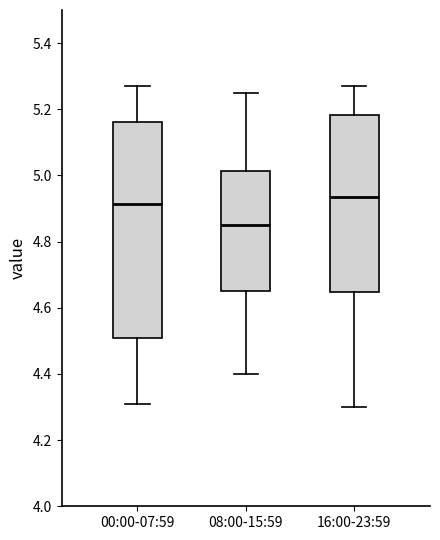

Reading left to right, read every box against the y-axis: the position of its median line, the range the box covers, and the ends of its whiskers. The values are not printed on the chart, so give them approximately, as read against the axis.

00:00-07:59: median 4.92, box 4.52 to 5.16, whiskers 4.32 to 5.28
08:00-15:59: median 4.86, box 4.66 to 5.02, whiskers 4.40 to 5.26
16:00-23:59: median 4.94, box 4.64 to 5.18, whiskers 4.30 to 5.28